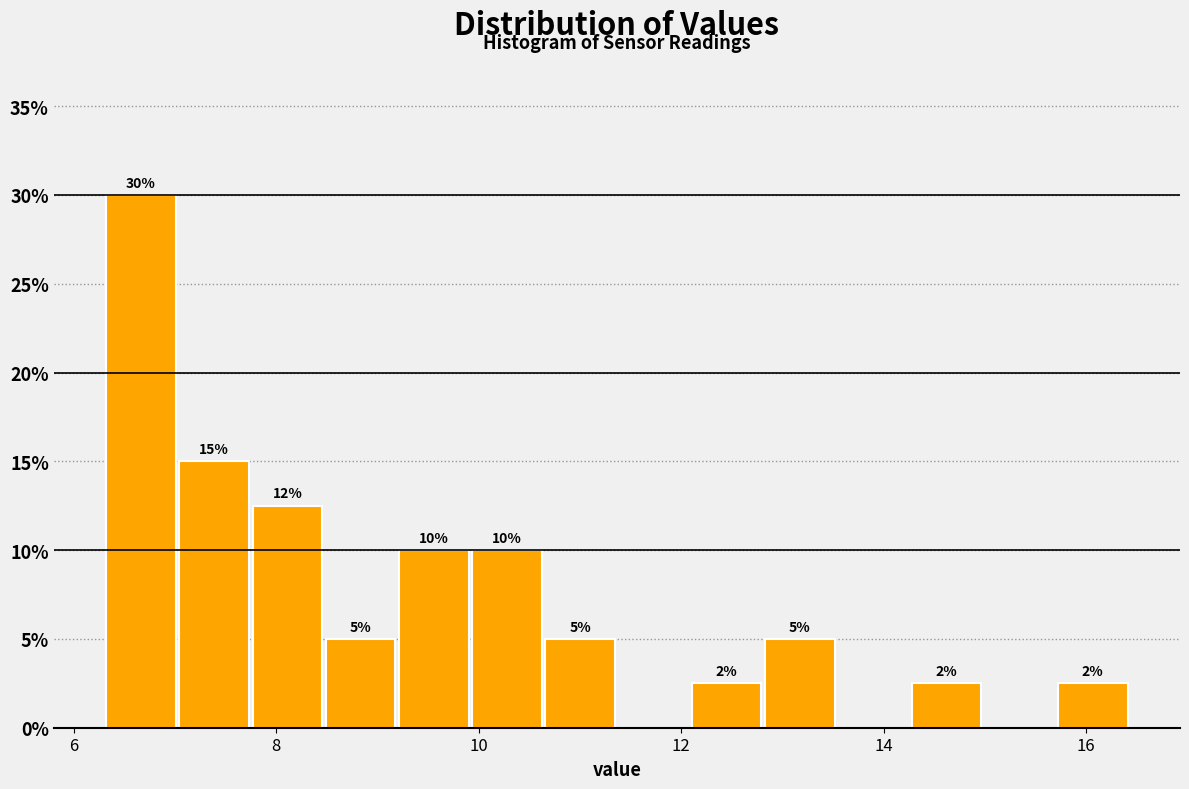

Around what value on the x-axis is the tallest bar? Give the approximate position of its centre, as read against the axis.

6.6